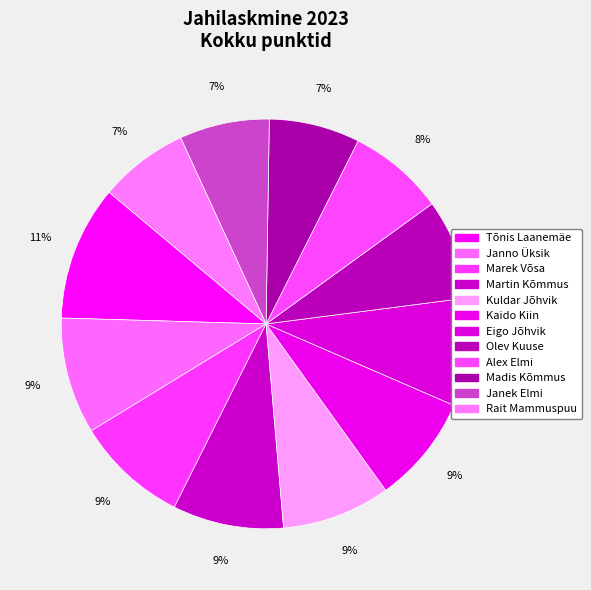

Count the number of slices in the pie.

12